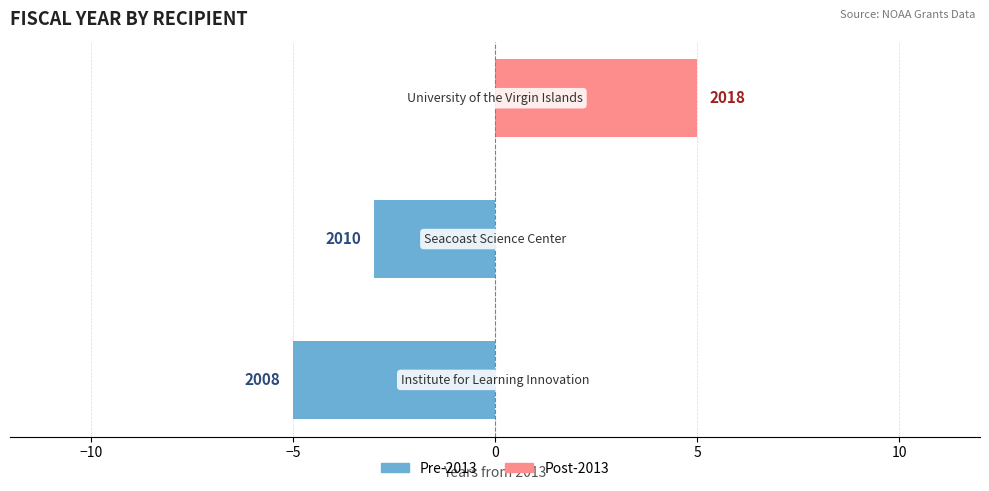

Is the value of Pre-2013 at −15 greater than the value of Post-2013 at −15?

No